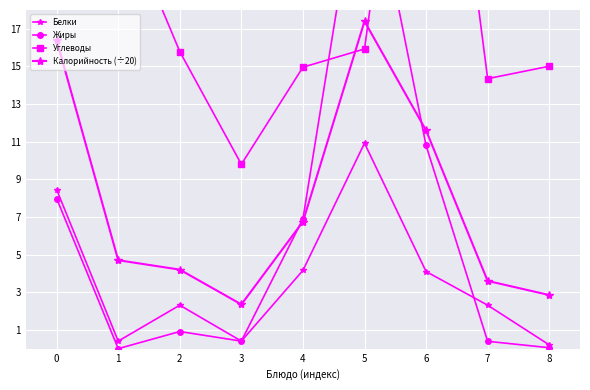

After their last crossing, which series has the higher values: Калорийность (÷20) or Жиры?

Калорийность (÷20)